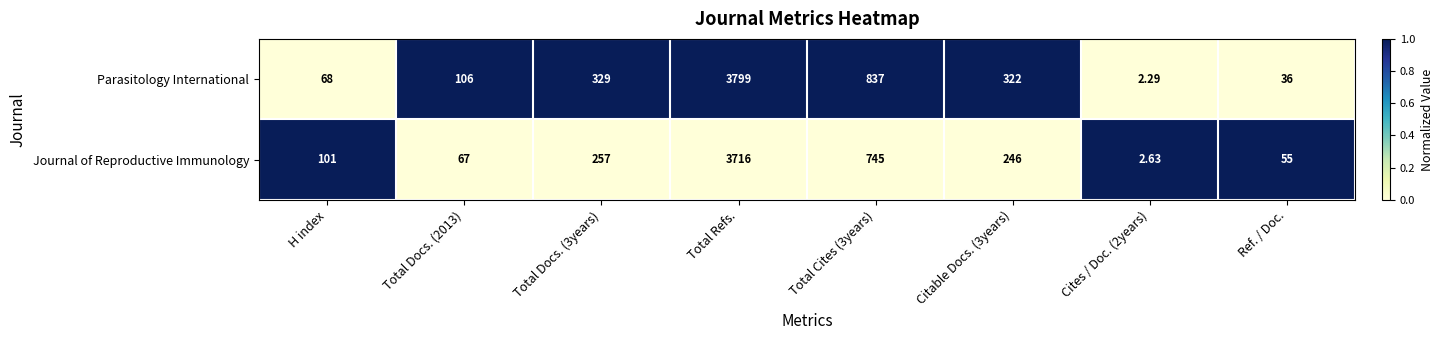

Which label corresponds to the largest value in the chart?

Total Refs.